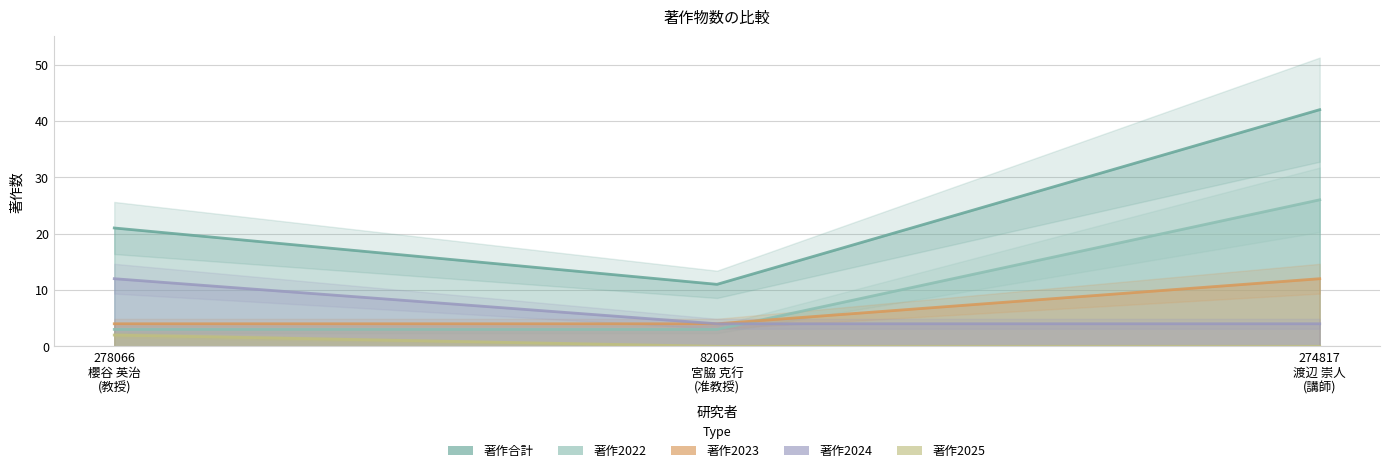

List the labels in order of 著作2023 value, largest first.

274817
渡辺 崇人
(講師), 278066
櫻谷 英治
(教授), 82065
宮脇 克行
(准教授)